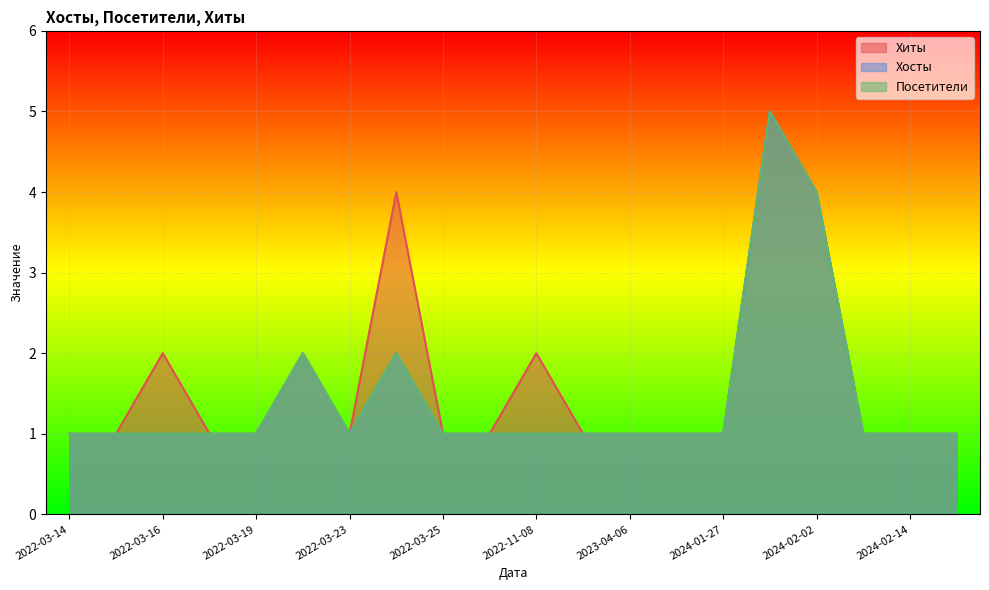

At how many categories does at least one series exceed 2?

3